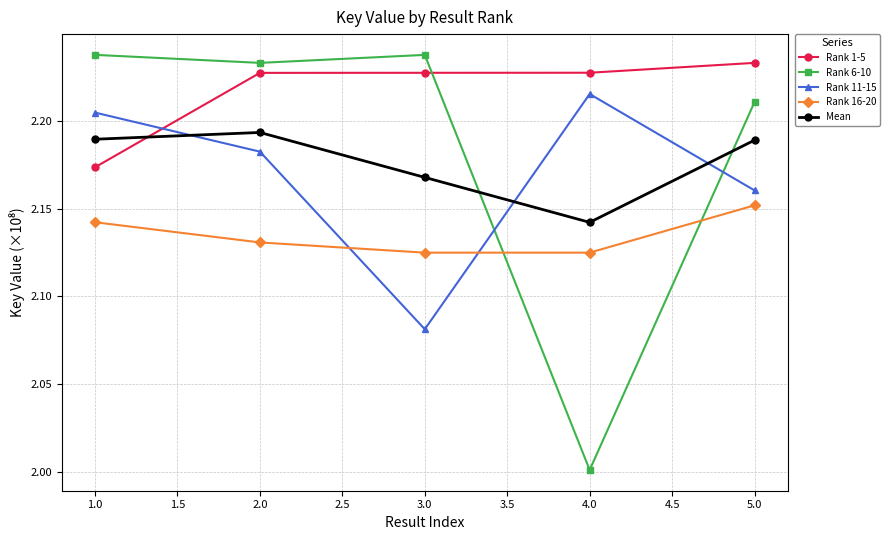

What is the spread (max minus min) of values at 2.0?

0.1